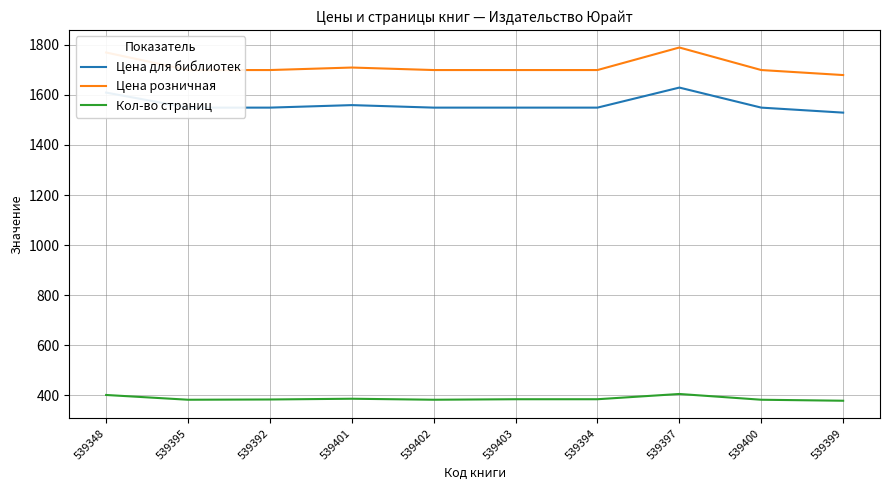

True or false: Цена розничная and Цена для библиотек cross at least once.

False